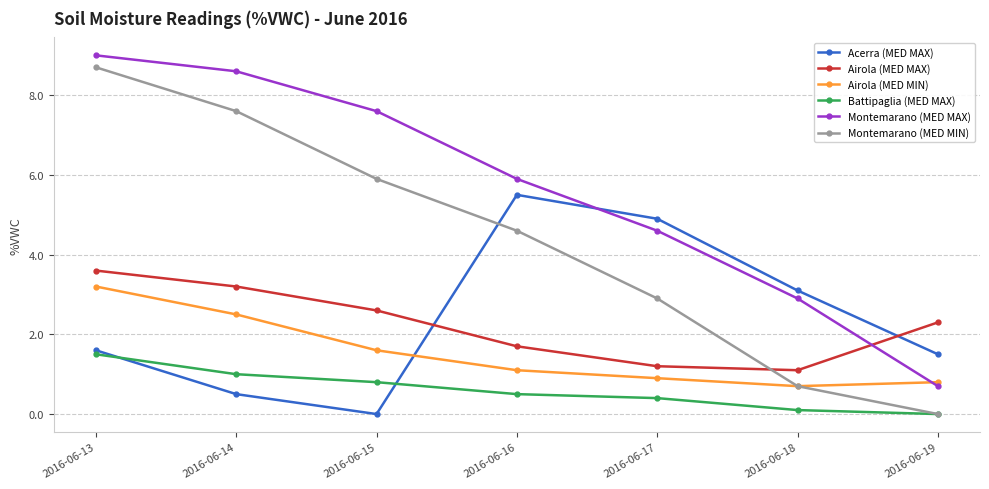

Reading left to right, list all the values displayed in this chart.

Acerra (MED MAX): 2016-06-13=1.6	2016-06-14=0.5	2016-06-15=0.0	2016-06-16=5.5	2016-06-17=4.9	2016-06-18=3.1	2016-06-19=1.5
Airola (MED MAX): 2016-06-13=3.6	2016-06-14=3.2	2016-06-15=2.6	2016-06-16=1.7	2016-06-17=1.2	2016-06-18=1.1	2016-06-19=2.3
Airola (MED MIN): 2016-06-13=3.2	2016-06-14=2.5	2016-06-15=1.6	2016-06-16=1.1	2016-06-17=0.9	2016-06-18=0.7	2016-06-19=0.8
Battipaglia (MED MAX): 2016-06-13=1.5	2016-06-14=1.0	2016-06-15=0.8	2016-06-16=0.5	2016-06-17=0.4	2016-06-18=0.1	2016-06-19=0.0
Montemarano (MED MAX): 2016-06-13=9.0	2016-06-14=8.6	2016-06-15=7.6	2016-06-16=5.9	2016-06-17=4.6	2016-06-18=2.9	2016-06-19=0.7
Montemarano (MED MIN): 2016-06-13=8.7	2016-06-14=7.6	2016-06-15=5.9	2016-06-16=4.6	2016-06-17=2.9	2016-06-18=0.7	2016-06-19=0.0